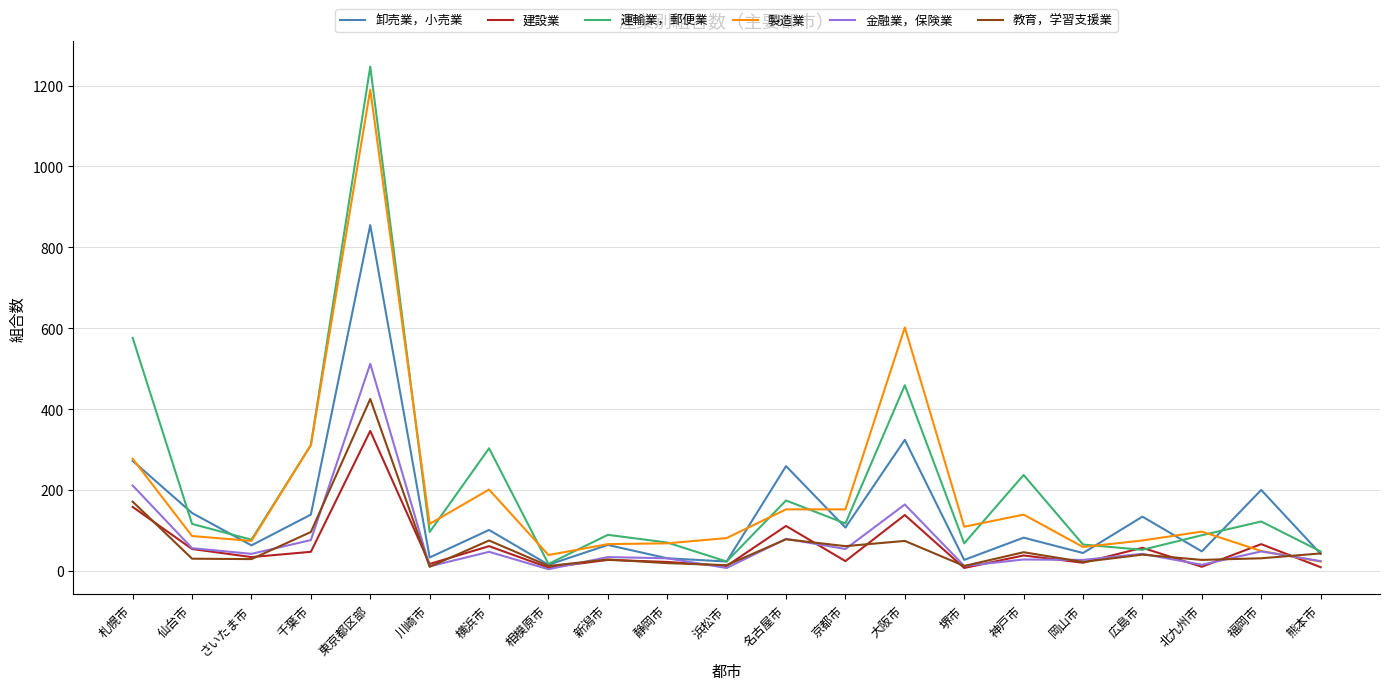

List the series in order of their peak value, lowest first.

建設業, 教育，学習支援業, 金融業，保険業, 卸売業，小売業, 製造業, 運輸業，郵便業